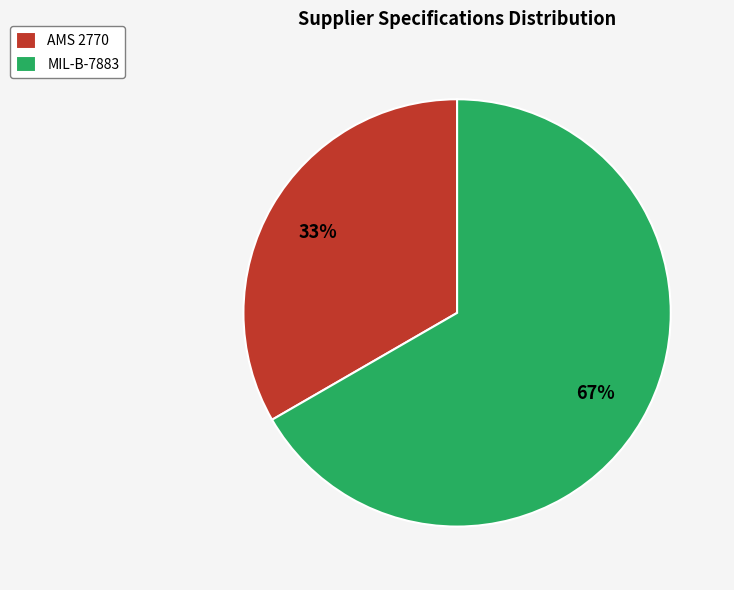

Is MIL-B-7883 the majority of the pie?

Yes